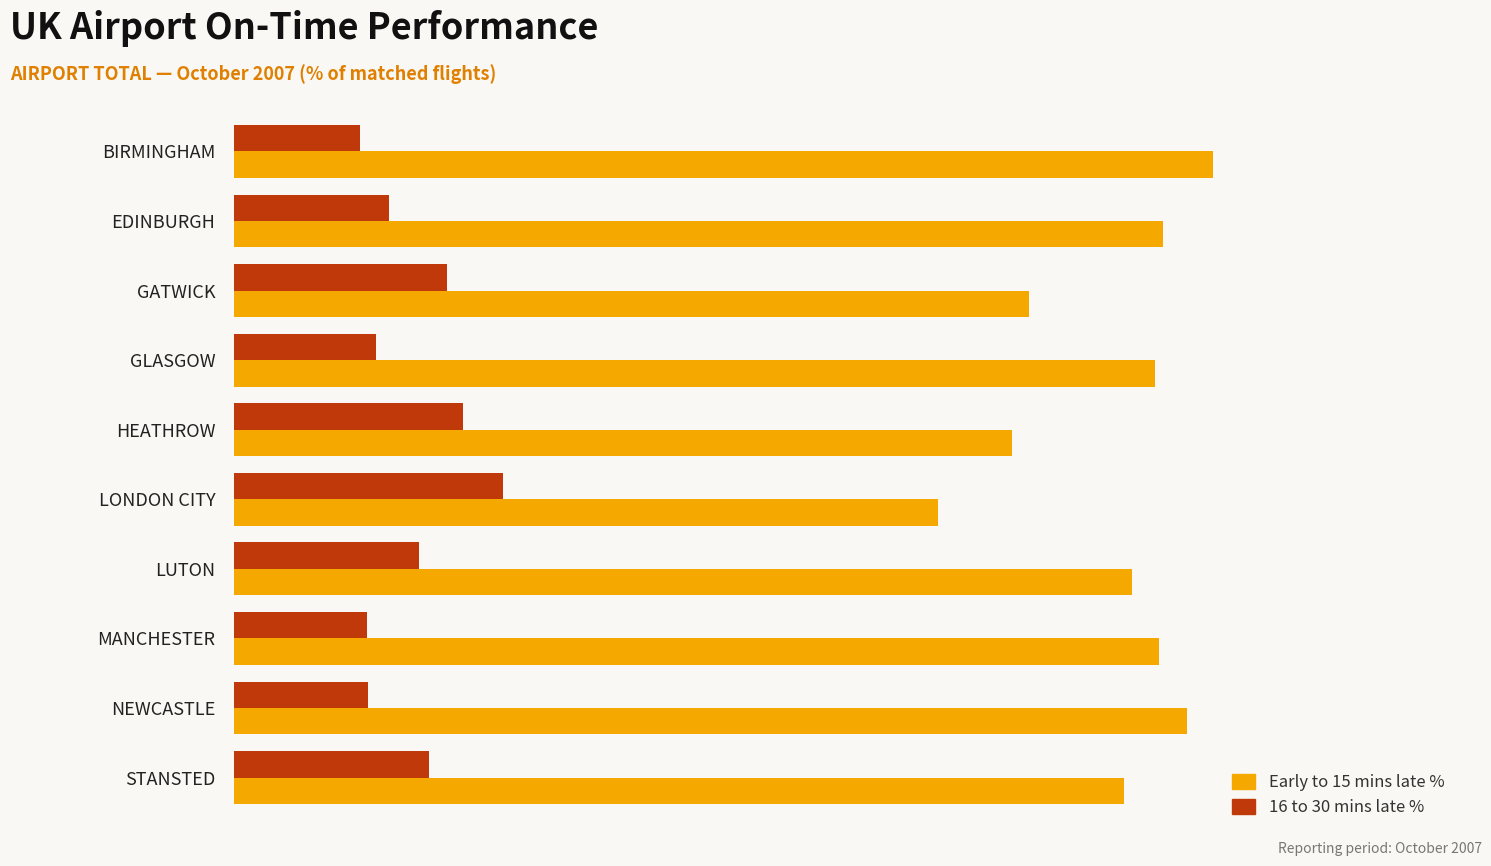

What are all the series names shown in the legend?

Early to 15 mins late %, 16 to 30 mins late %